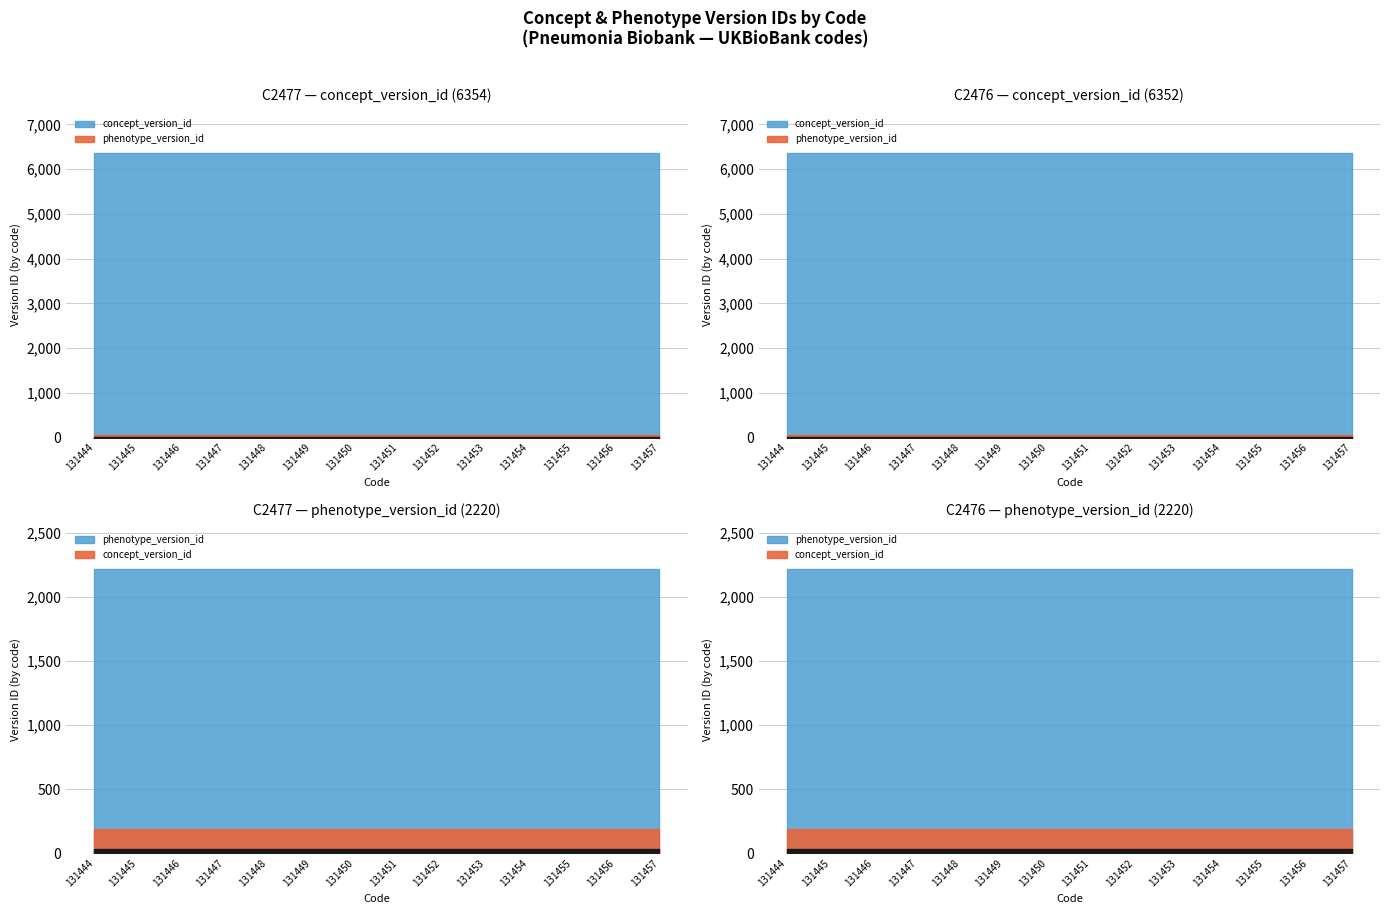

True or false: concept_version_id and phenotype_version_id intersect in this chart.

False